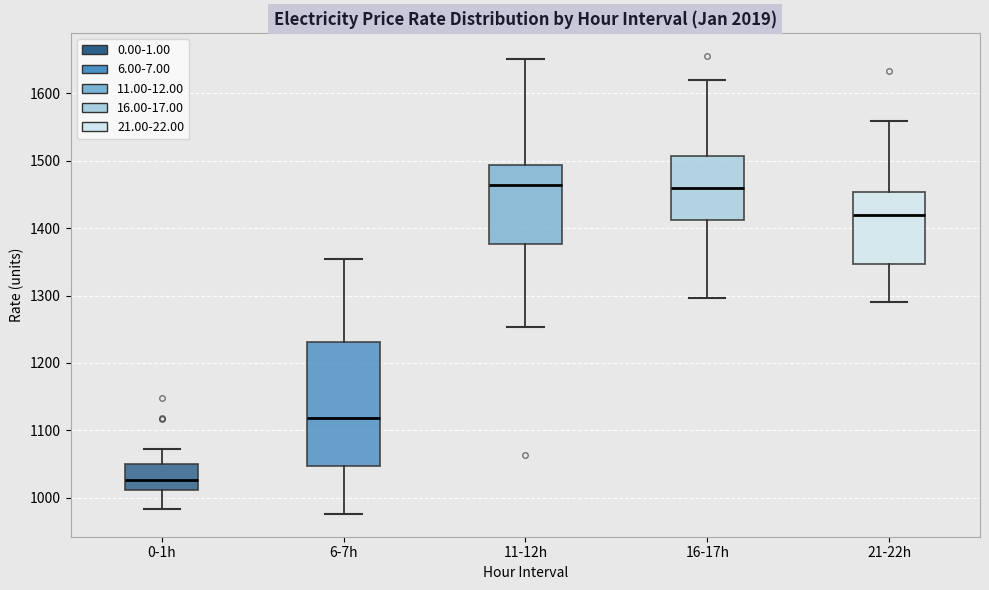

Reading left to right, transcribe this box plot: for each box, give where its median line is, the range the box spans, and where its two whiskers end, as read against the y-axis. The values are not printed on the chart, so give them approximately, as read against the axis.

0-1h: median 1030, box 1010 to 1050, whiskers 980 to 1070
6-7h: median 1120, box 1050 to 1230, whiskers 980 to 1350
11-12h: median 1460, box 1380 to 1490, whiskers 1250 to 1650
16-17h: median 1460, box 1410 to 1510, whiskers 1300 to 1620
21-22h: median 1420, box 1350 to 1450, whiskers 1290 to 1560